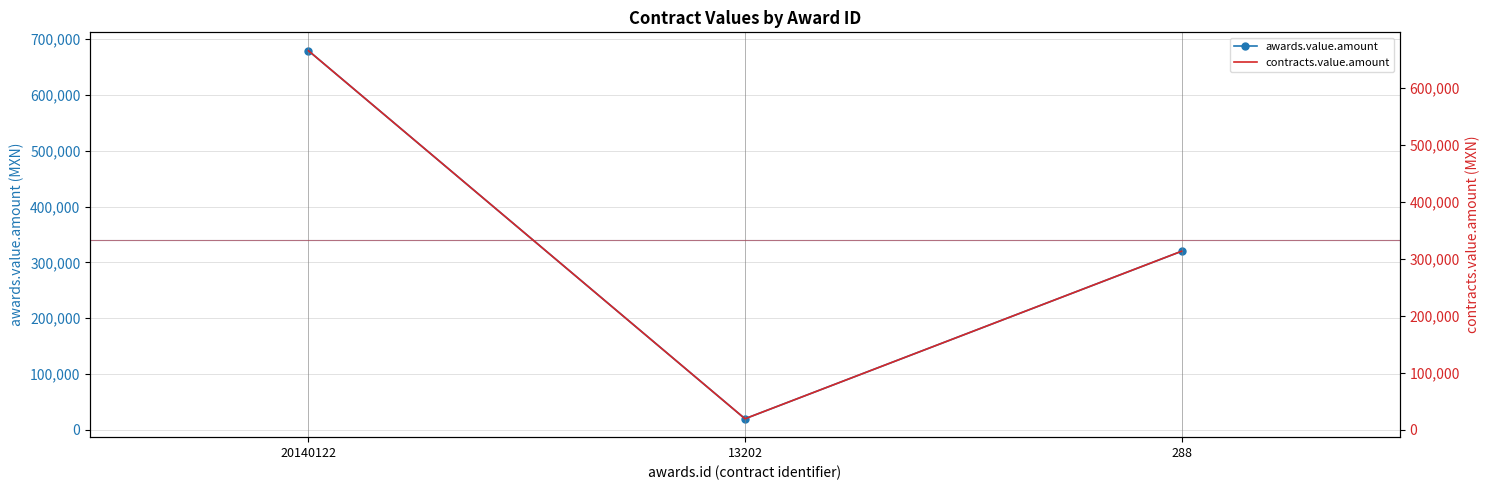

Which series changed the most between 13202 and 288?

awards.value.amount